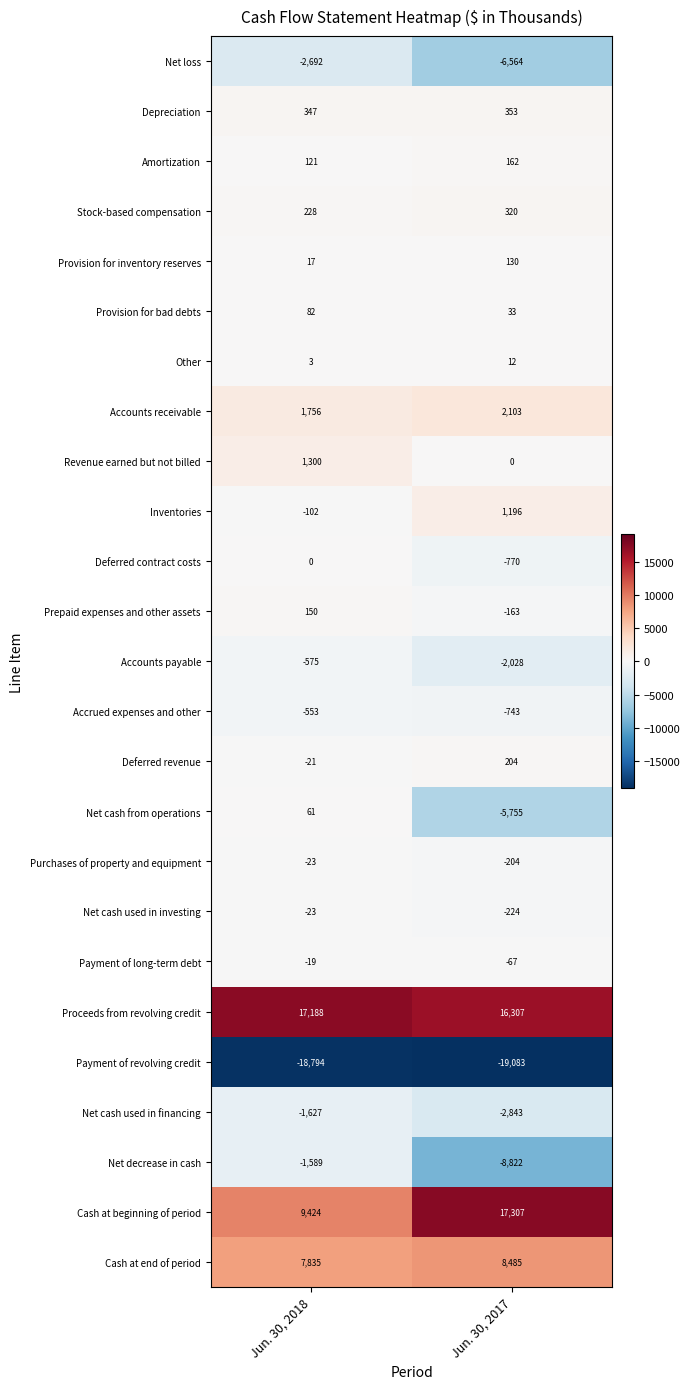

What is the minimum value for Cash at end of period?

7835